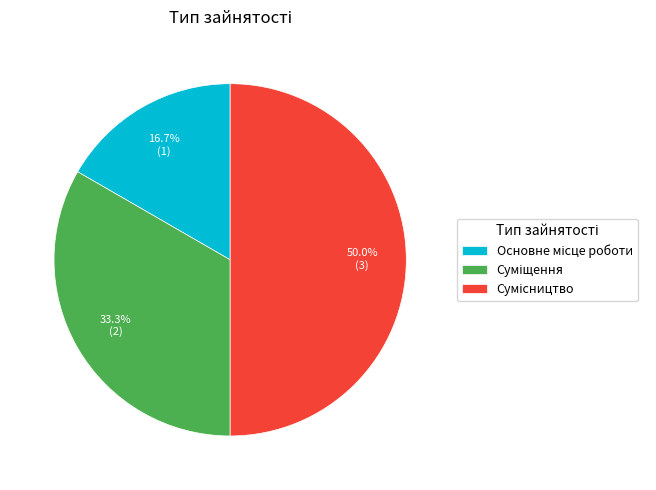

True or false: Основне місце роботи accounts for 17% of the total.

True